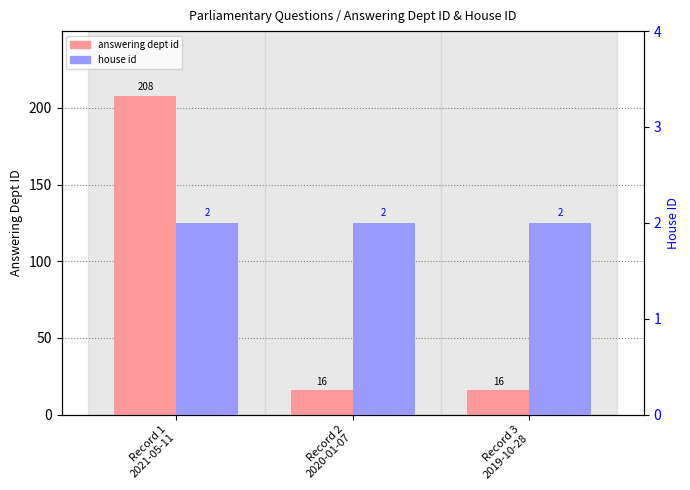

What is the label of the 1st bar from the right?

Record 3
2019-10-28